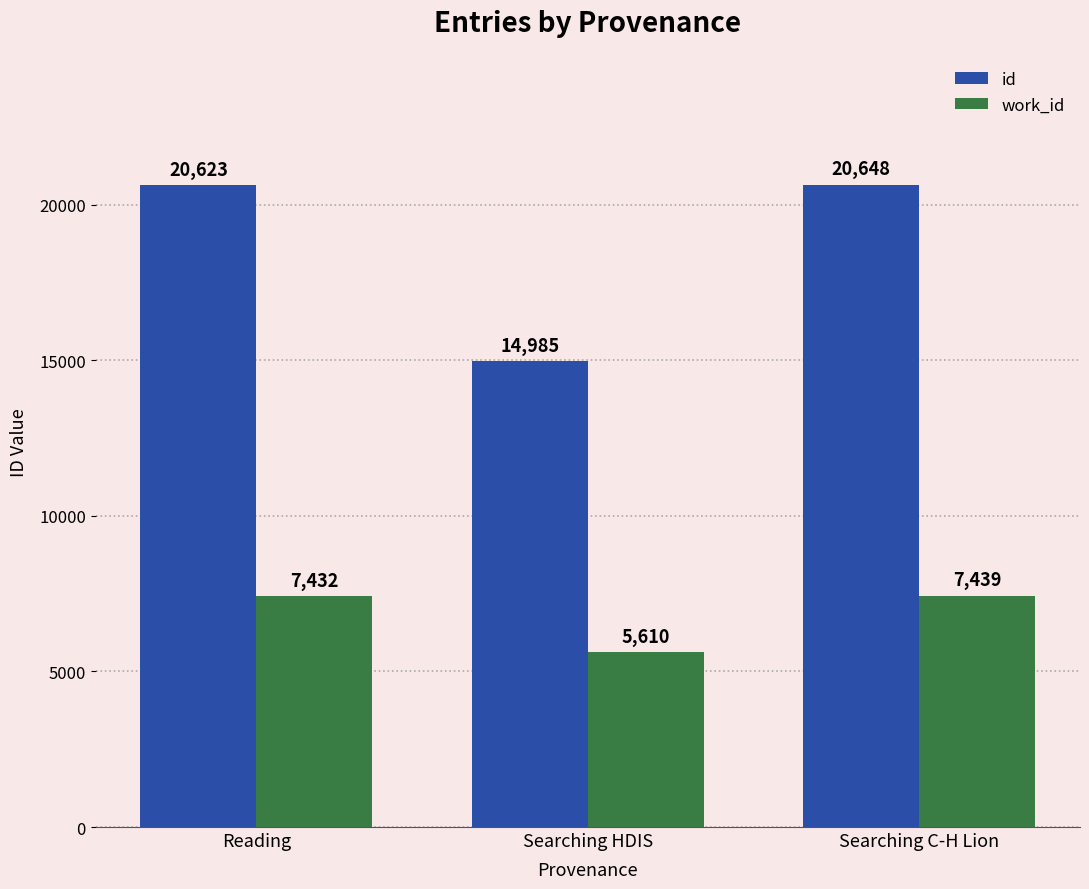

How many data points in work_id are less than 7432?

1